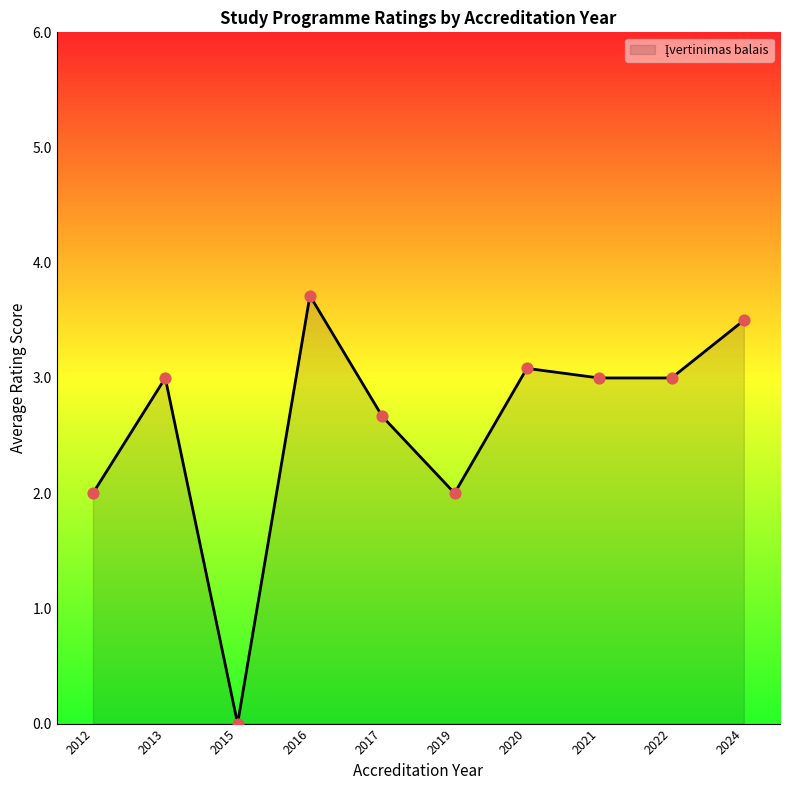

What is the ratio of the value at 2020 to the value at 2022?

1.0